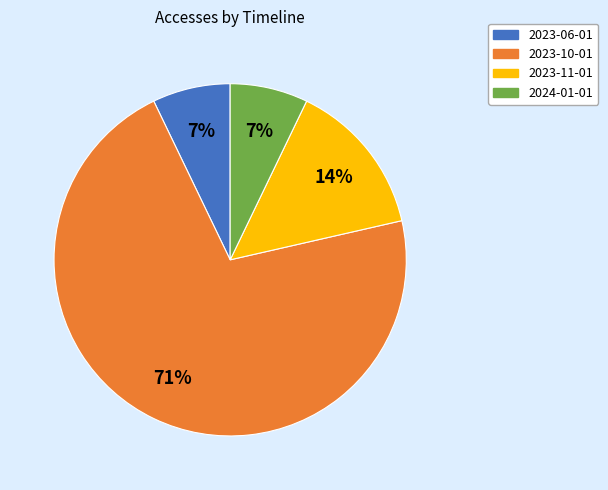

Do 2024-01-01 and 2023-06-01 together represent more than half of the pie?

No